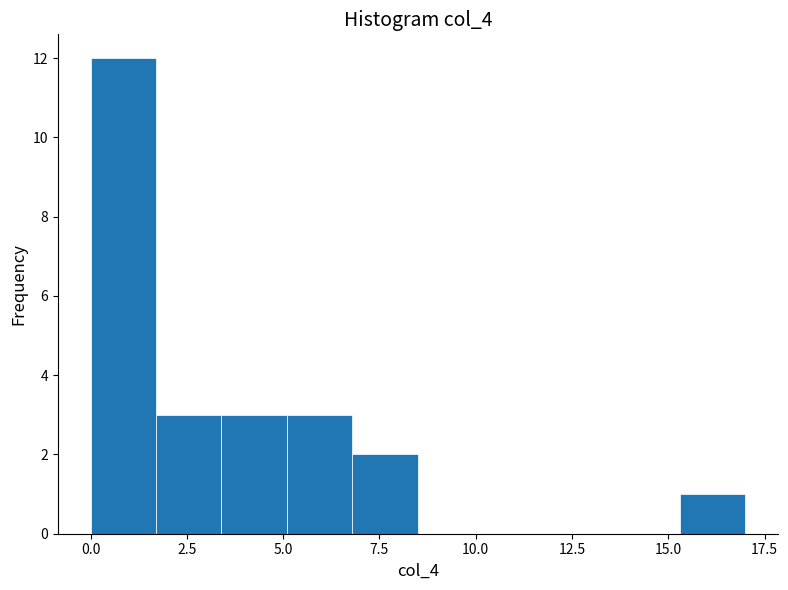

Around what value on the x-axis is the tallest bar? Give the approximate position of its centre, as read against the axis.

1.0